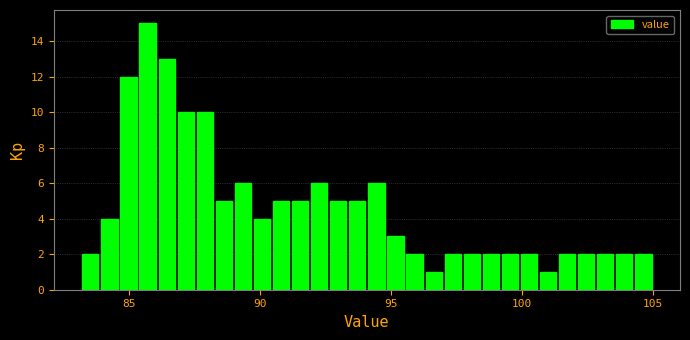

Around what value on the x-axis is the tallest bar? Give the approximate position of its centre, as read against the axis.

85.5